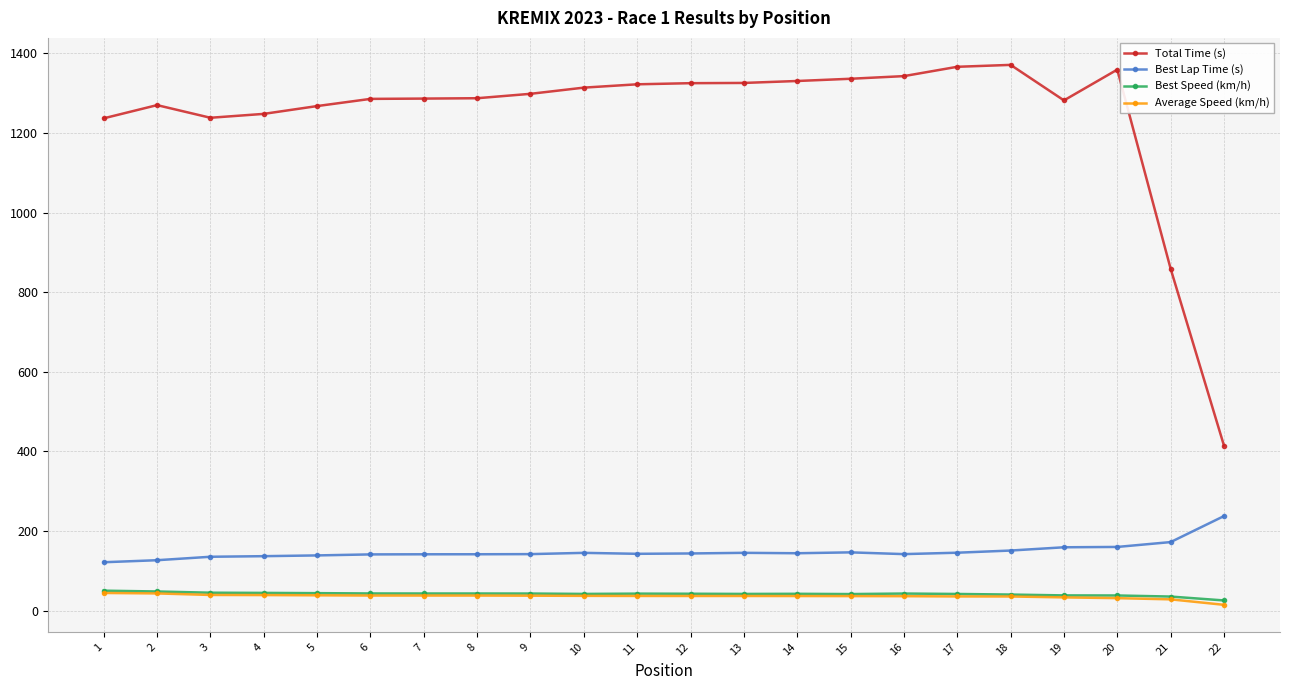

At how many categories does at least one series exceed 897?

20